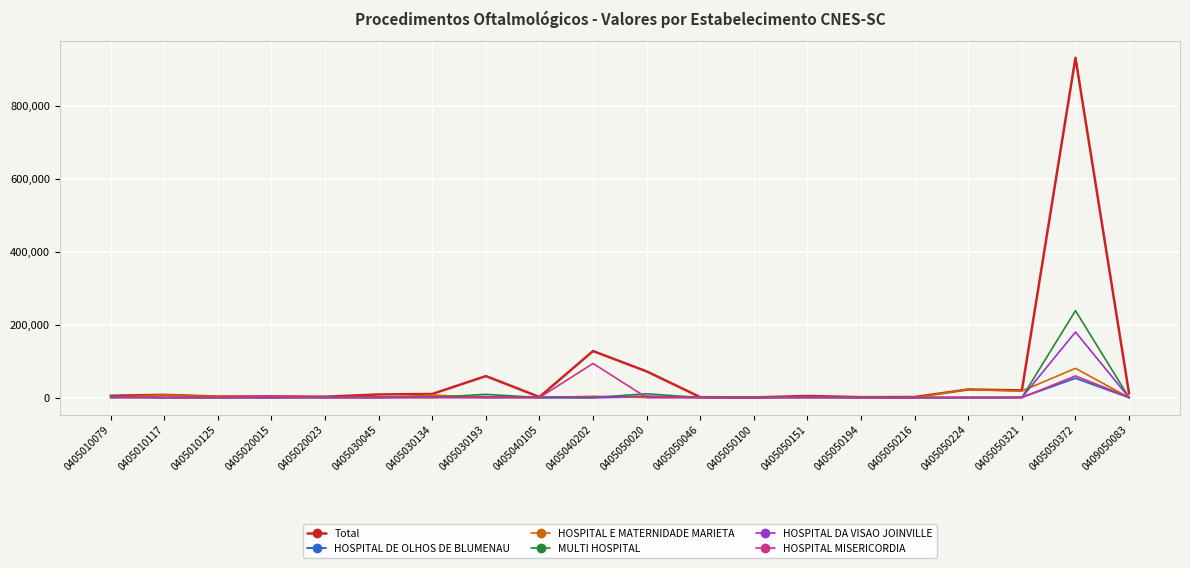

What is the value of the HOSPITAL MISERICORDIA point at the 19th from the left?

59413.2